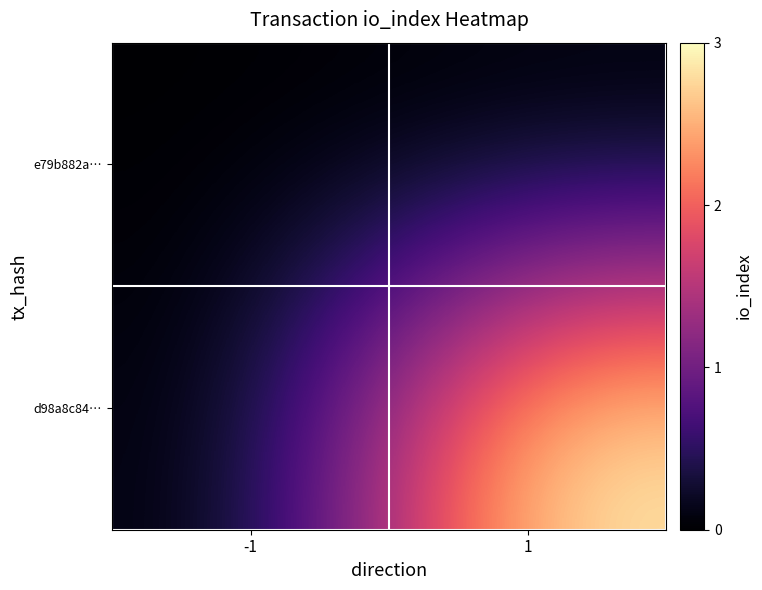

Which series has the widest spread of values?

d98a8c84…